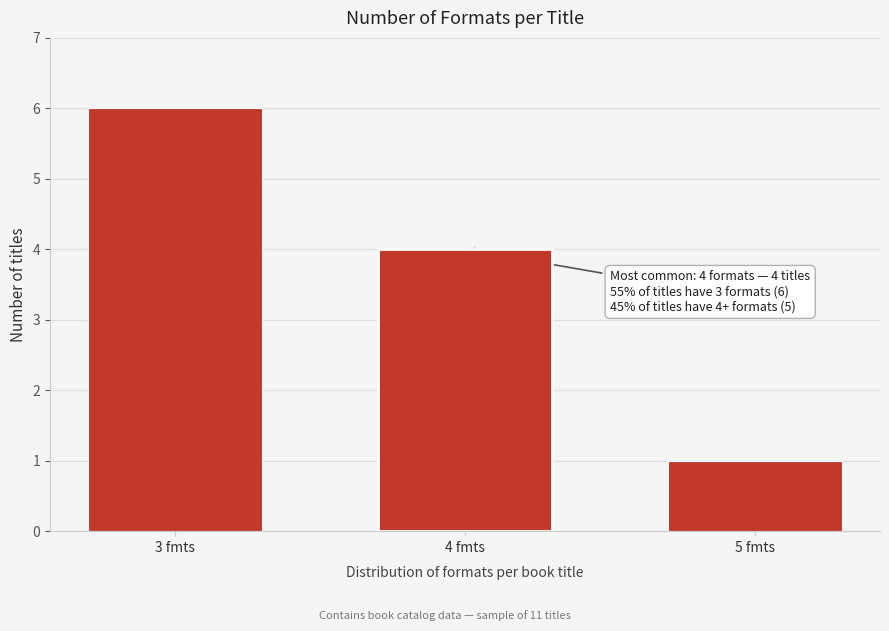

Reading left to right, transcribe all the data shown in this chart.

3 fmts=6	4 fmts=4	5 fmts=1